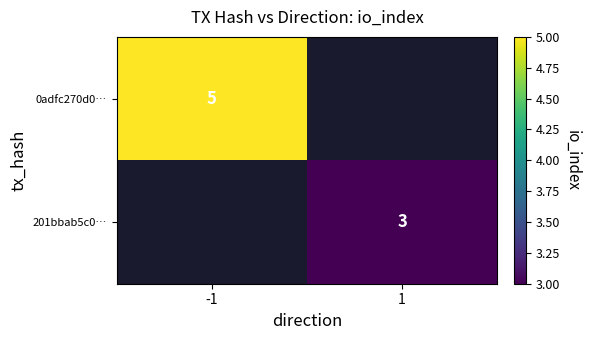

The value of 0adfc270d0… at -1 is 1. True or false?

False